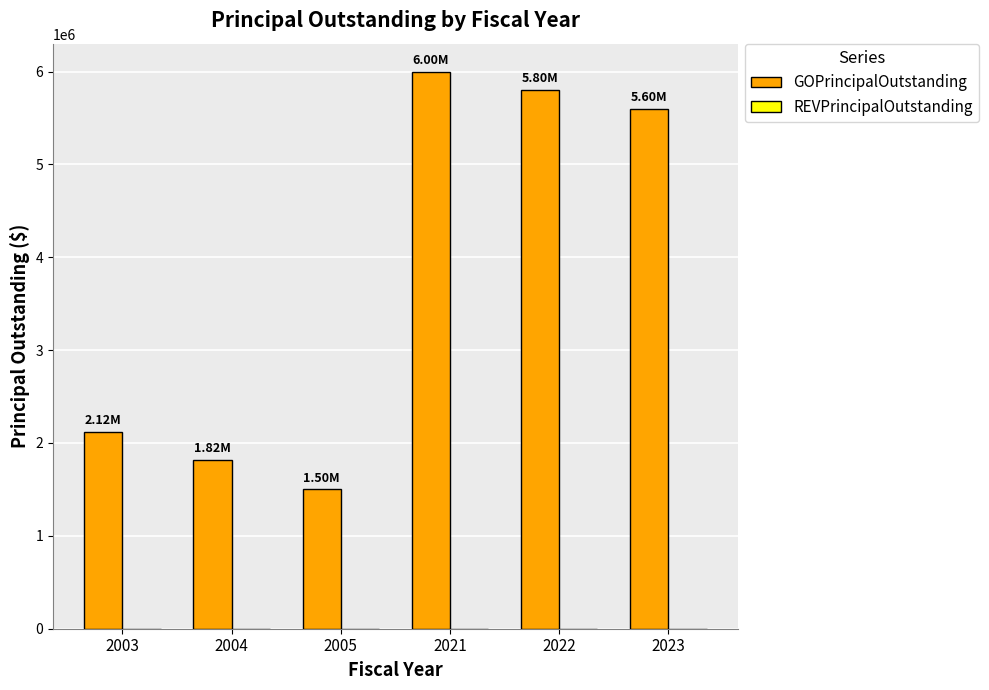

What is the difference between the values at 2003 and 2021?

3880000